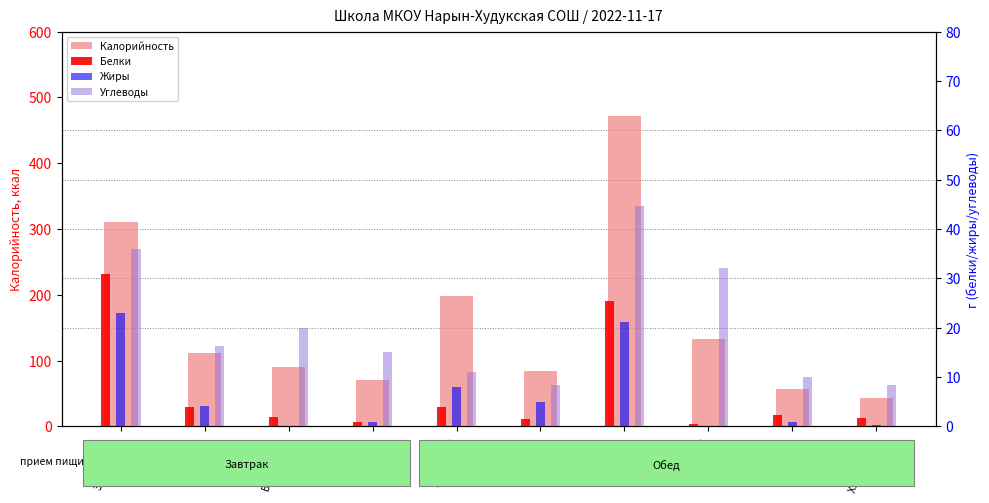

What is the difference between the second highest and minimum values in the Белки series?

24.8